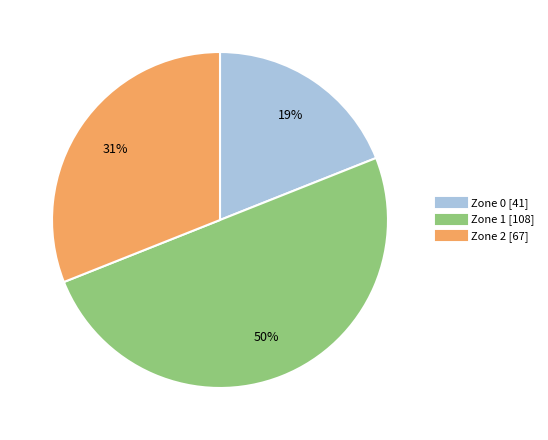

How many segments does this pie chart have?

3